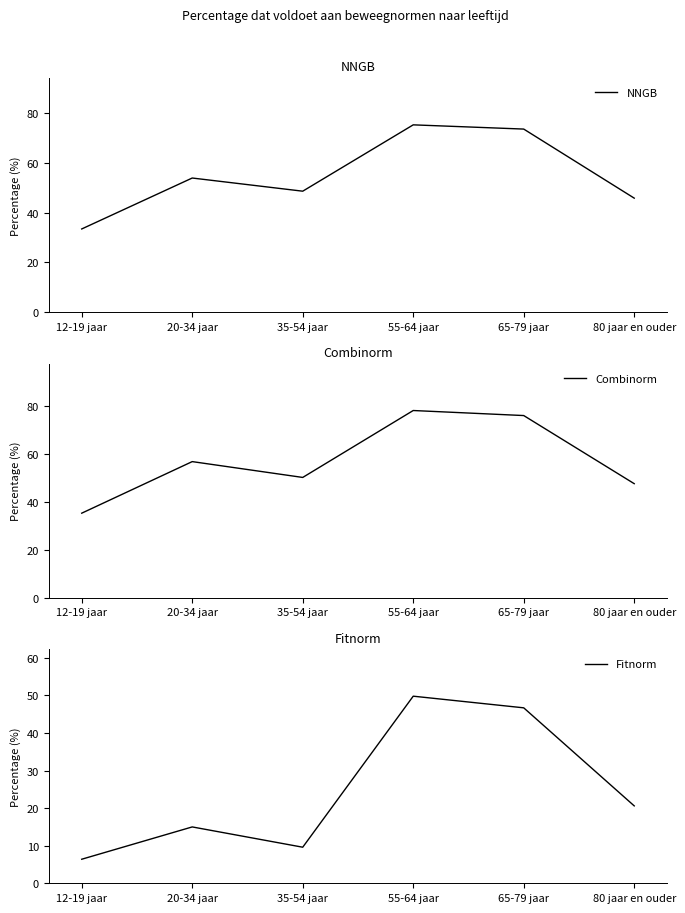

Rank the series by their maximum value, from lowest to highest.

Fitnorm, NNGB, Combinorm